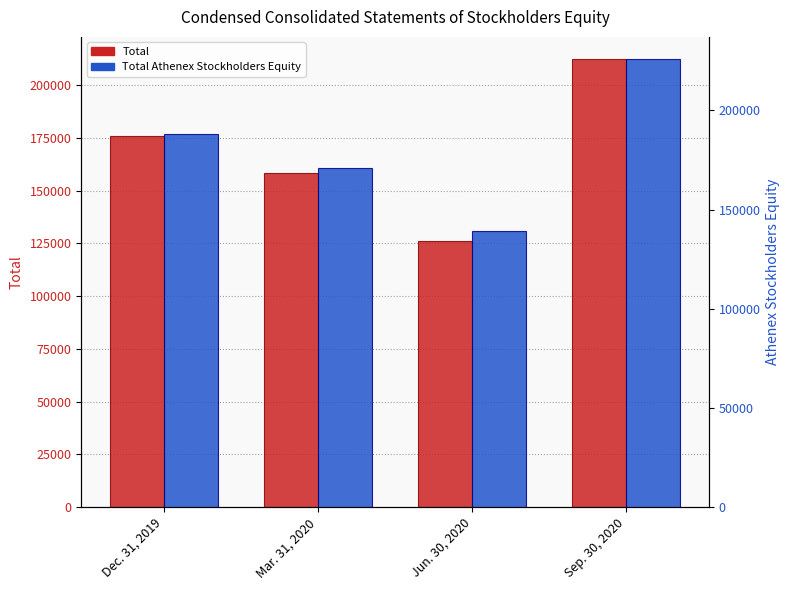

The Total series shows 212235 at Sep. 30, 2020. True or false?

True